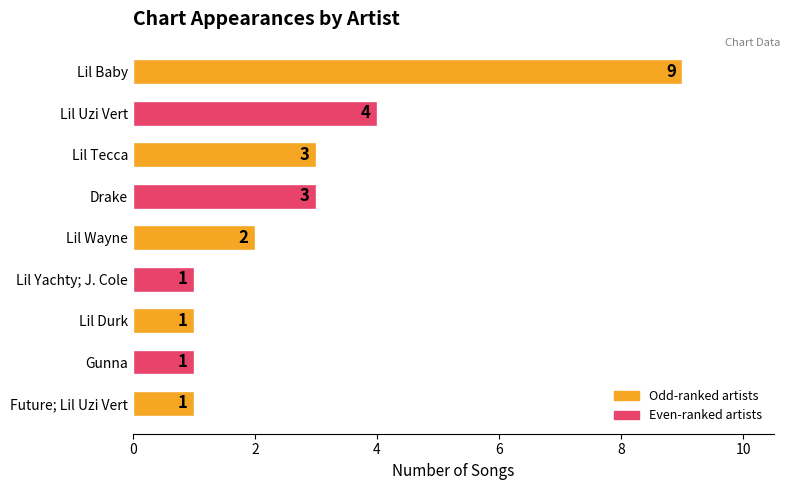

What is the difference between the maximum and second lowest values?

8